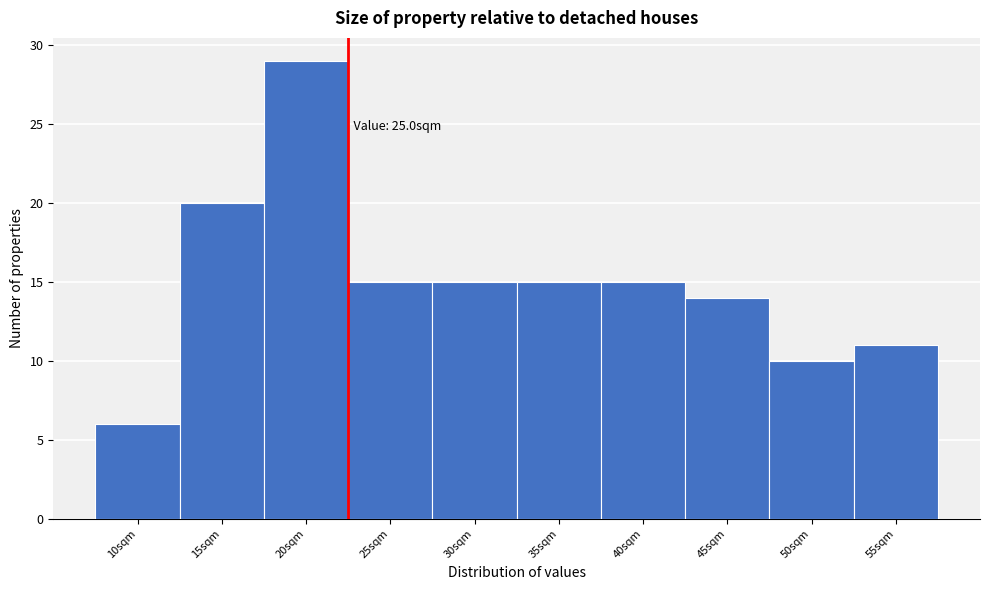

Reading right to left, list all the values displayed in this chart.

55sqm=11	50sqm=10	45sqm=14	40sqm=15	35sqm=15	30sqm=15	25sqm=15	20sqm=29	15sqm=20	10sqm=6